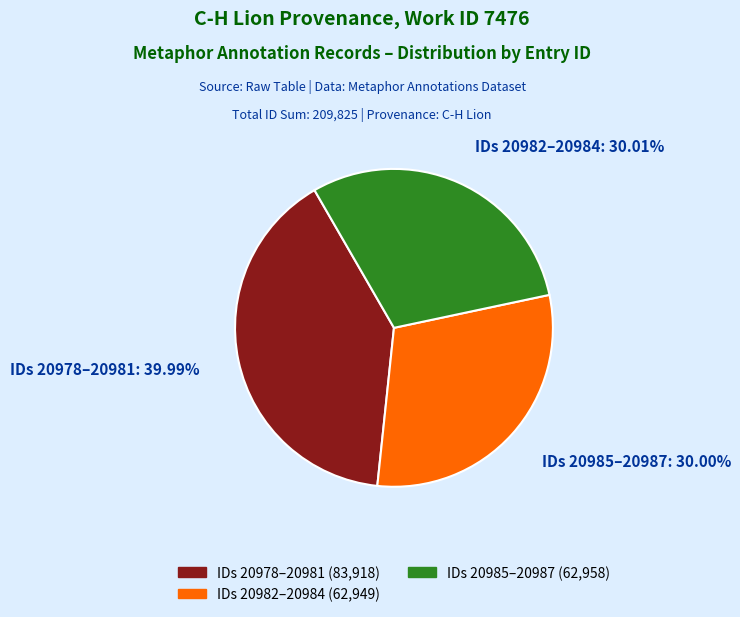

Does any single category account for the majority?

No